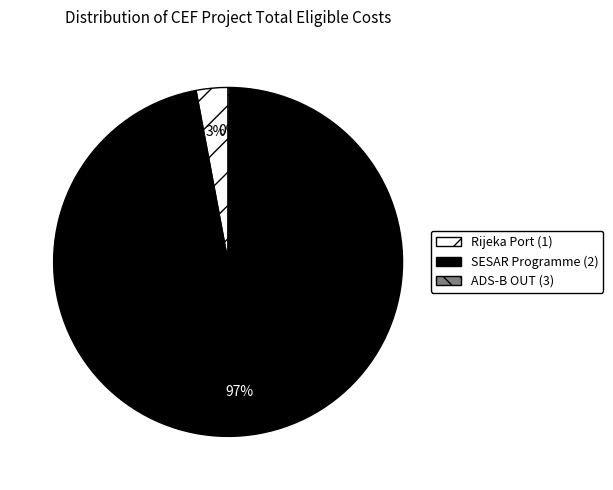

What percentage is the SESAR Programme (2) slice, to the nearest percent?

97%